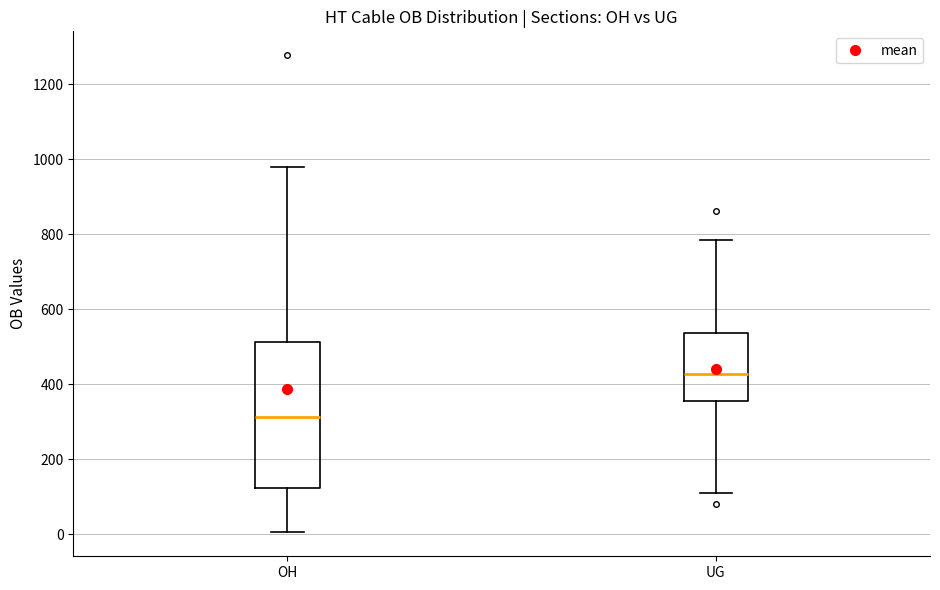

Reading left to right, read every box against the y-axis: the position of its median line, the range the box covers, and the ends of its whiskers. The values are not printed on the chart, so give them approximately, as read against the axis.

OH: median 320, box 120 to 520, whiskers 0 to 980
UG: median 420, box 360 to 540, whiskers 120 to 780